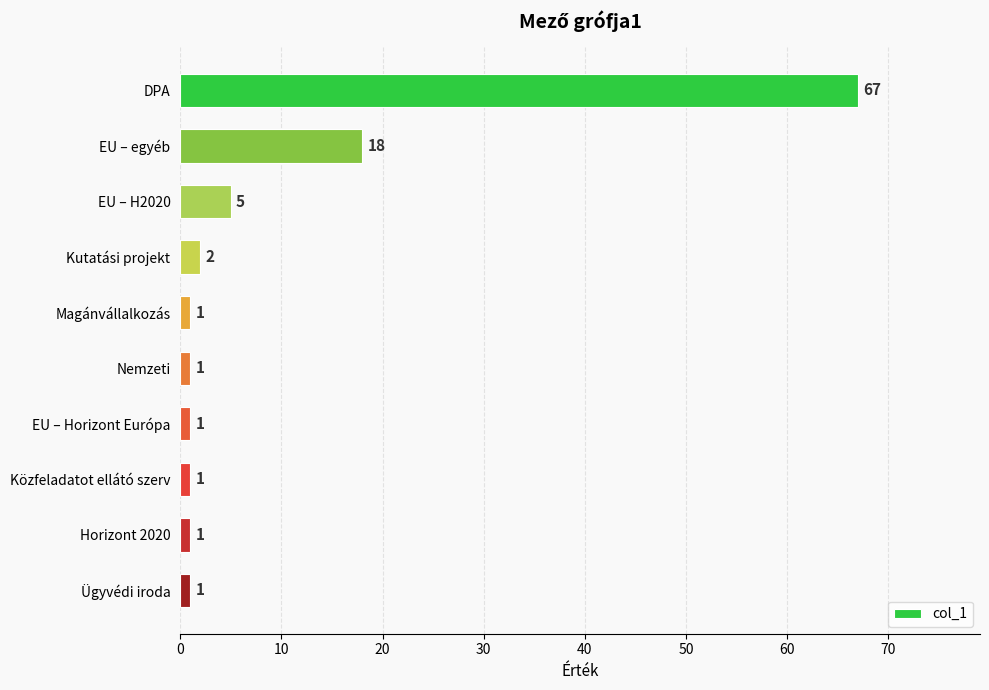

How many distinct data groups are displayed?

1